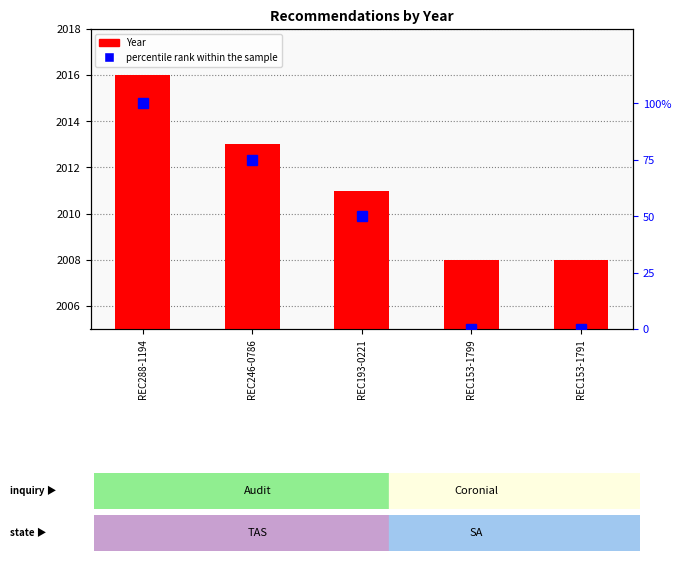

What is the difference between the second highest and minimum values in the Year series?

5